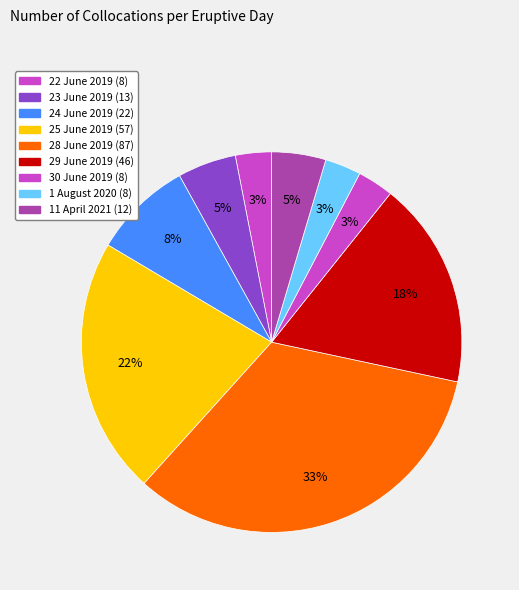

How many segments does this pie chart have?

9